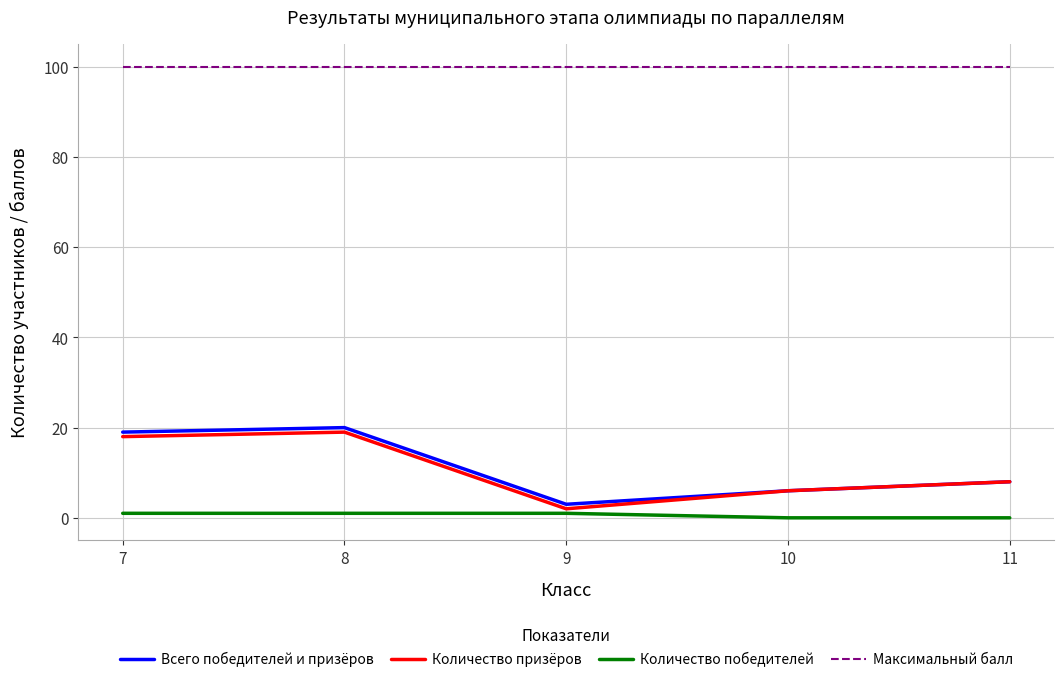

What is the total value across all series at 11?

116